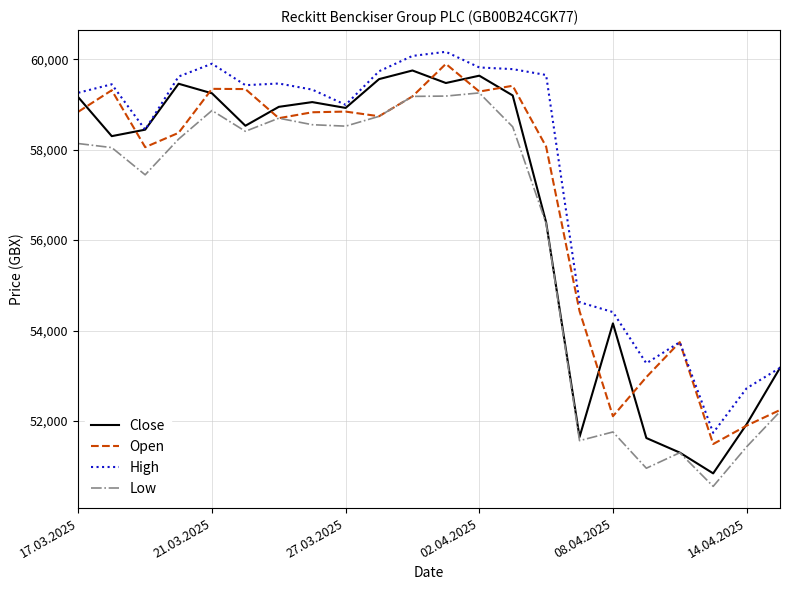

Which series has the largest total across all categories?

High